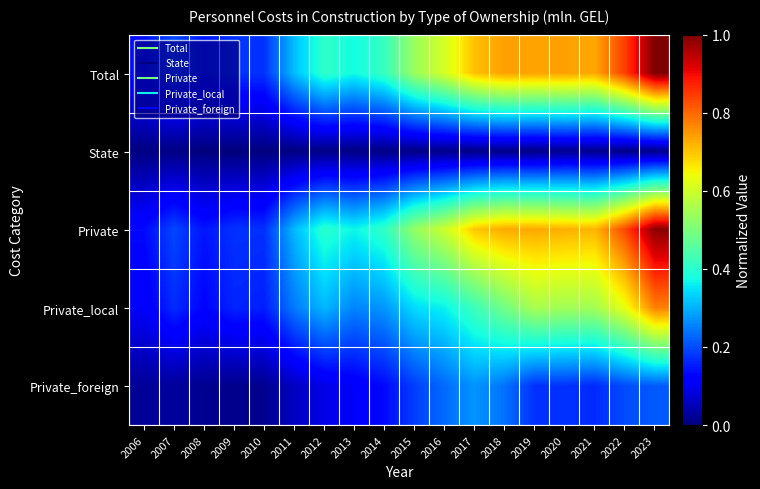

How many data points does each series have?

18